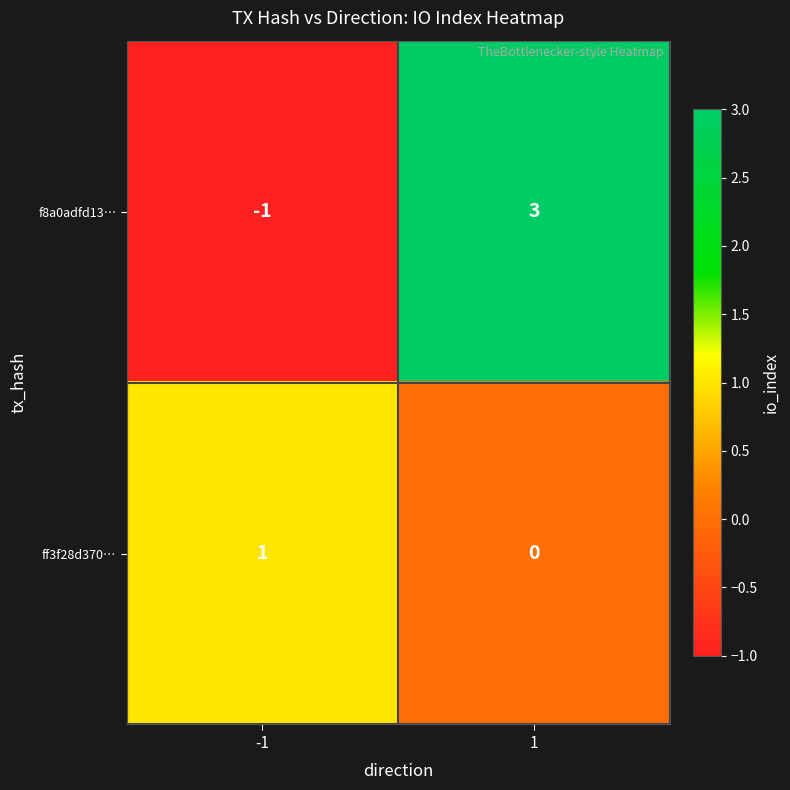

At -1, list the series in order from smallest to largest.

f8a0adfd13…, ff3f28d370…